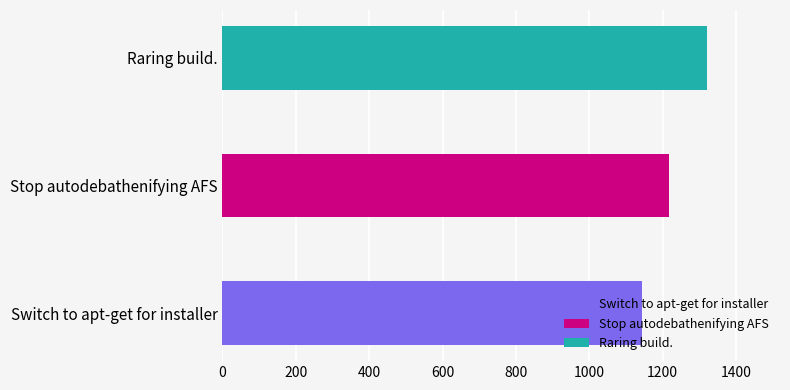

Rank the categories by value from highest to lowest.

Raring build., Stop autodebathenifying AFS, Switch to apt-get for installer